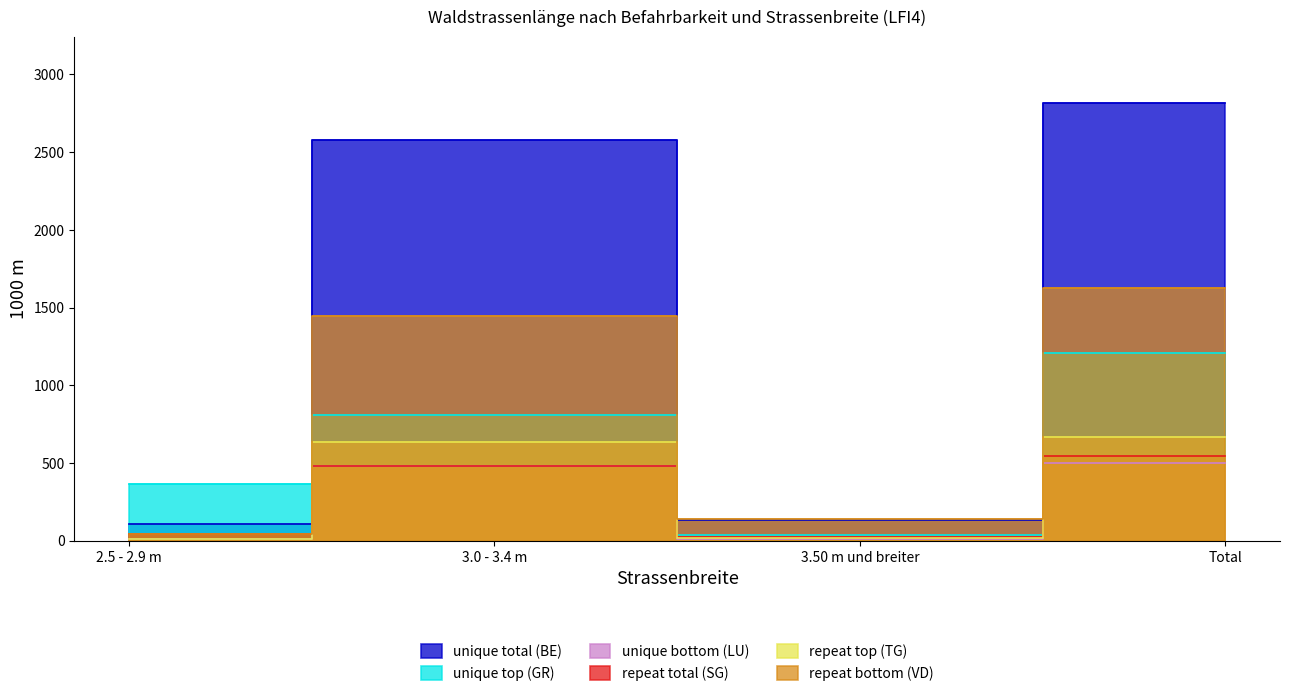

List the series in order of their peak value, highest first.

unique total (BE), repeat bottom (VD), unique top (GR), repeat top (TG), repeat total (SG), unique bottom (LU)